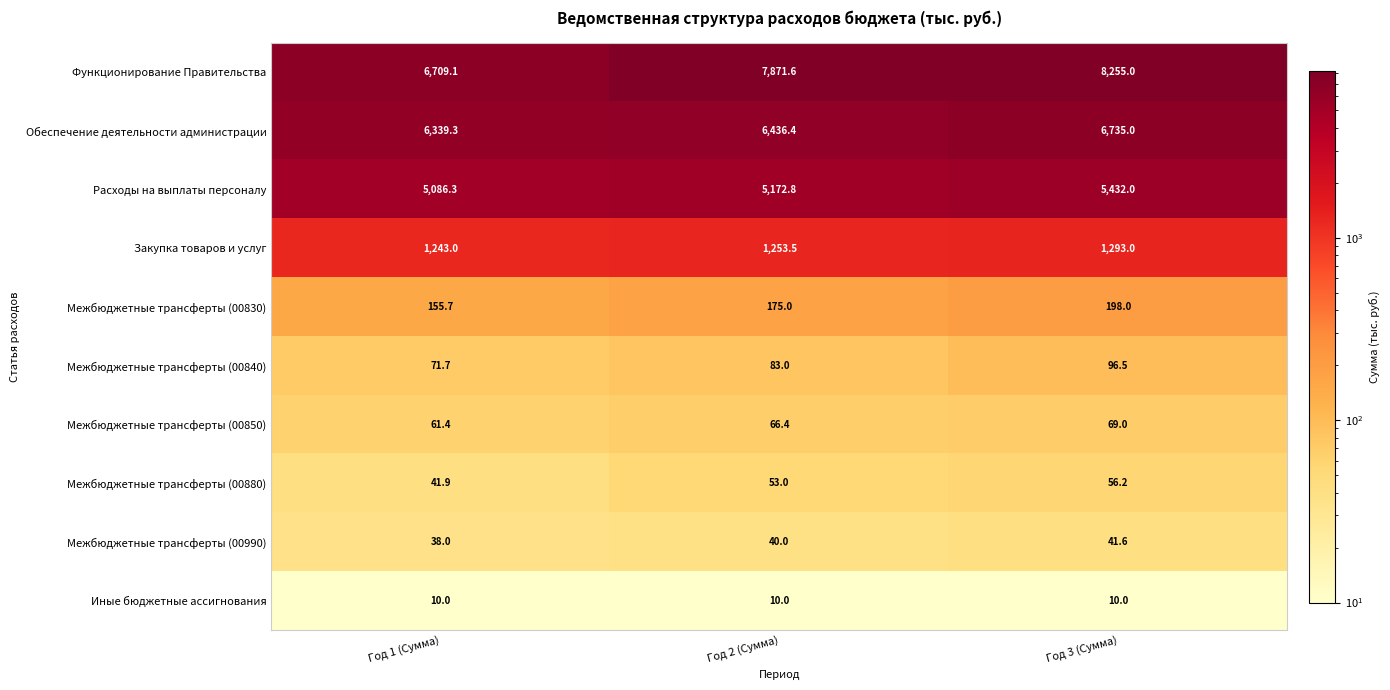

How many categories are shown in the chart?

3